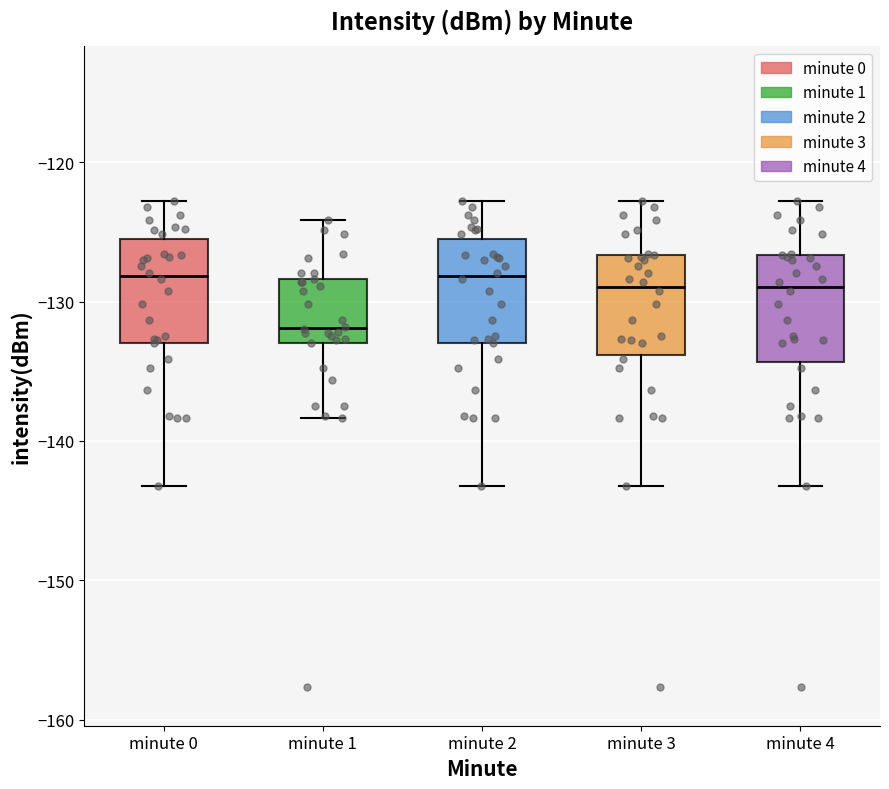

Reading left to right, read every box against the y-axis: the position of its median line, the range the box covers, and the ends of its whiskers. The values are not printed on the chart, so give them approximately, as read against the axis.

minute 0: median -128, box -133 to -126, whiskers -143 to -123
minute 1: median -132, box -133 to -128, whiskers -138 to -124
minute 2: median -128, box -133 to -126, whiskers -143 to -123
minute 3: median -129, box -134 to -127, whiskers -143 to -123
minute 4: median -129, box -134 to -127, whiskers -143 to -123